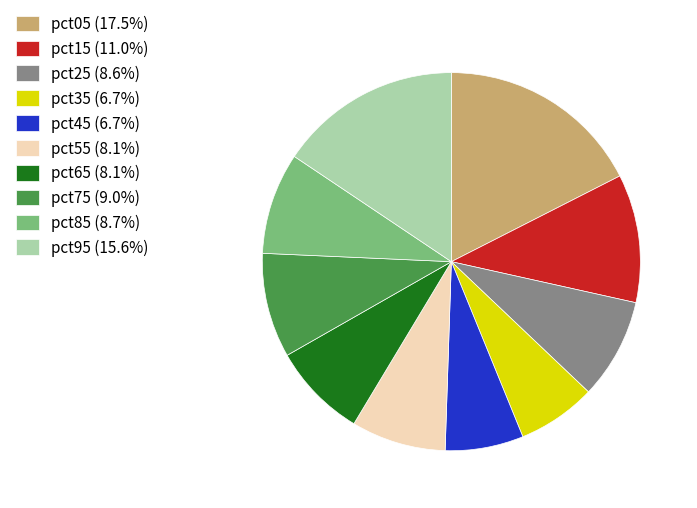

The pct75 slice represents 9% of the pie. True or false?

True